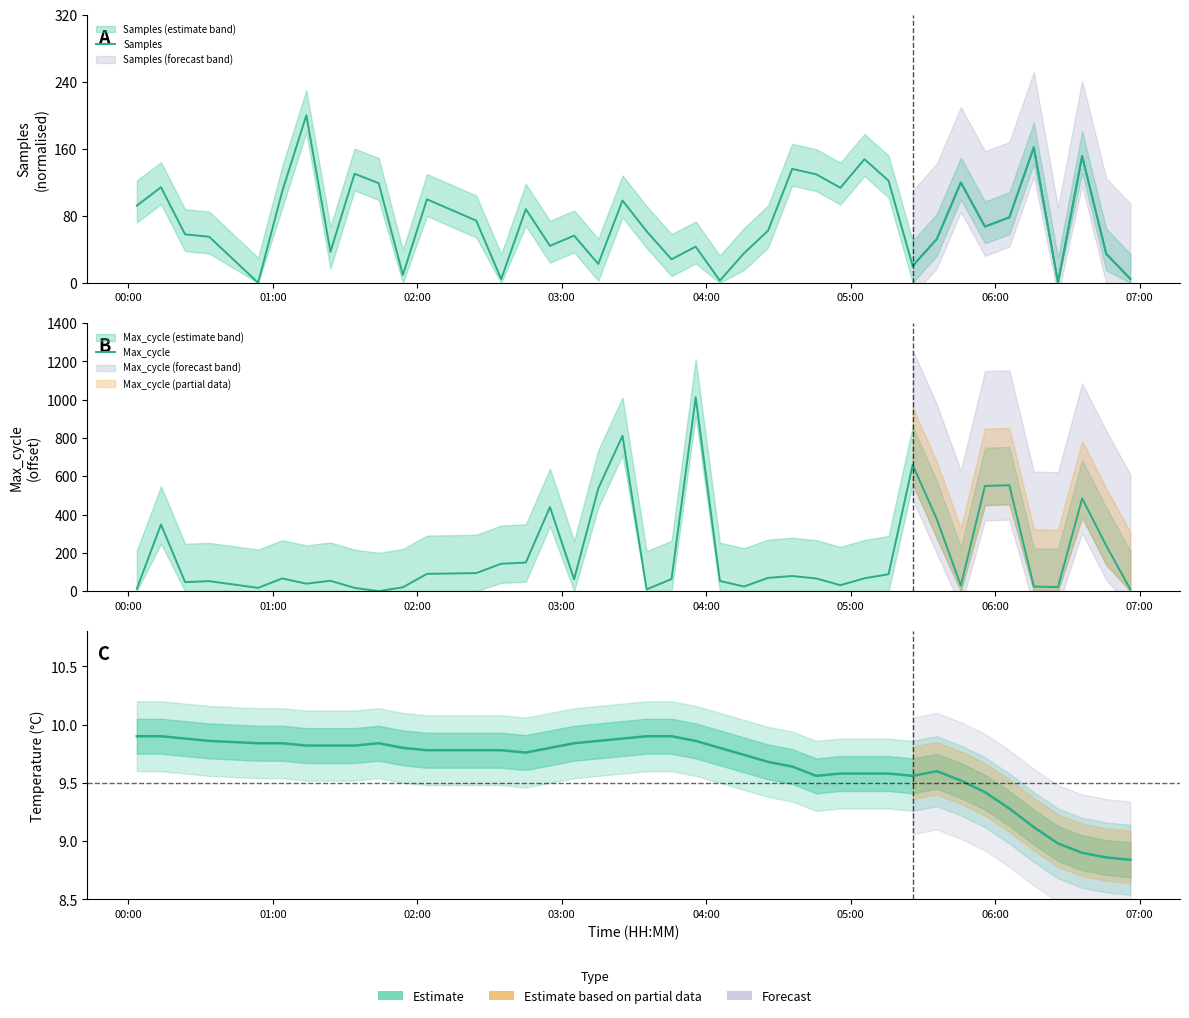

How many lines are shown in the chart?

3